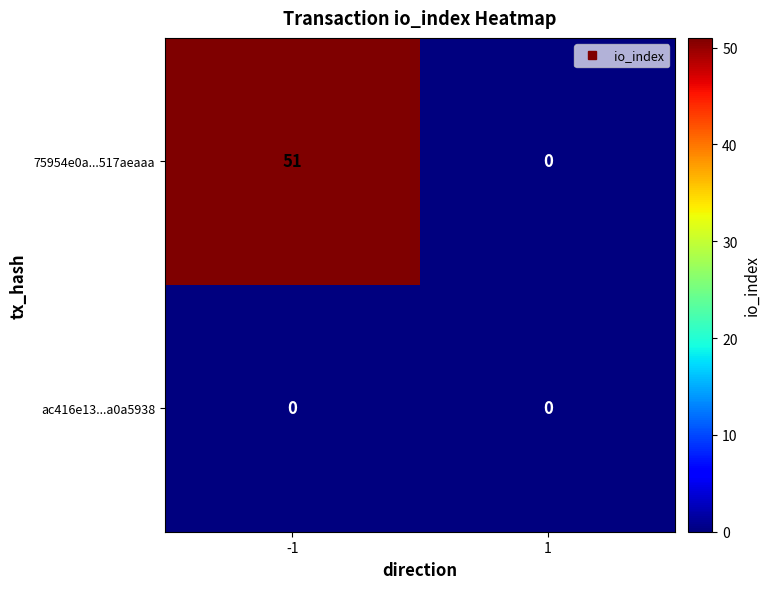

Between -1 and 1, which series saw the biggest shift?

75954e0a...517aeaaa